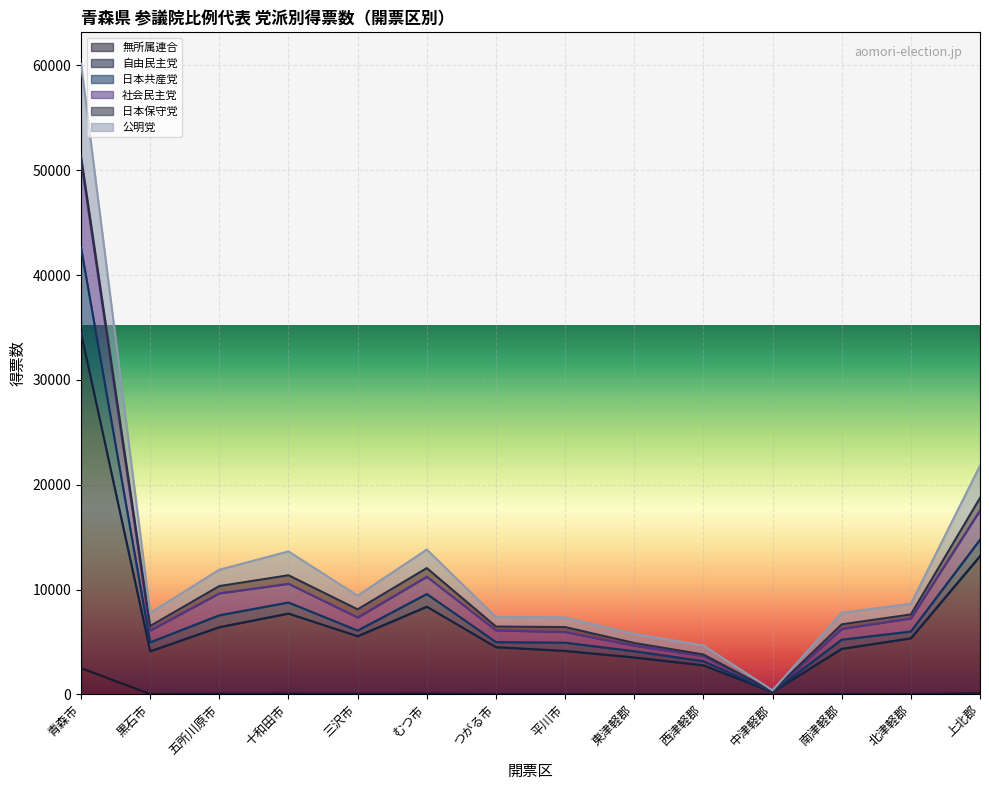

At which label is 社会民主党 closest to 25817?

上北郡